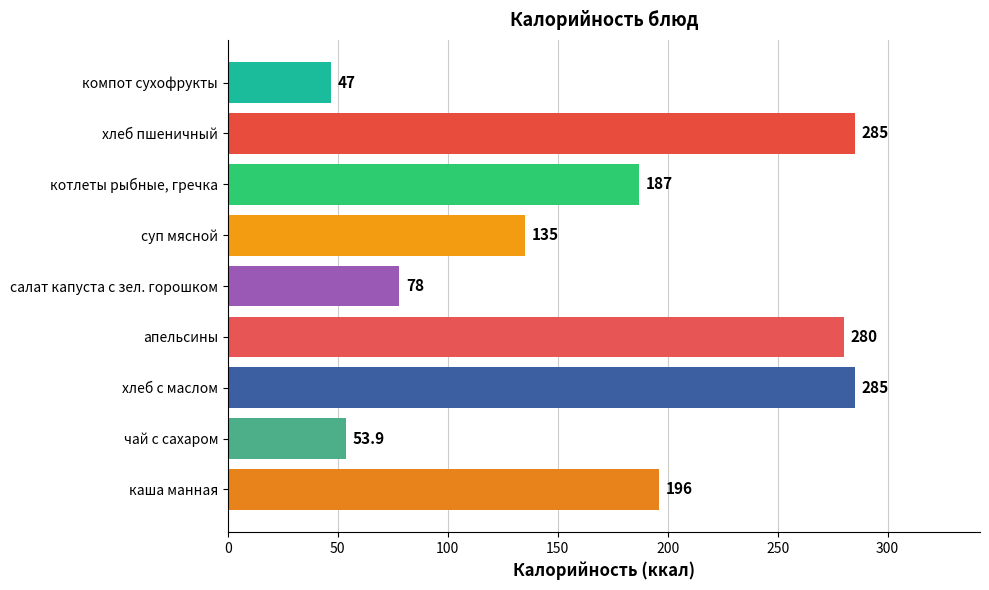

Reading bottom to top, transcribe all the data shown in this chart.

196.0	53.9	285.0	280.0	78.0	135.0	187.0	285.0	47.0